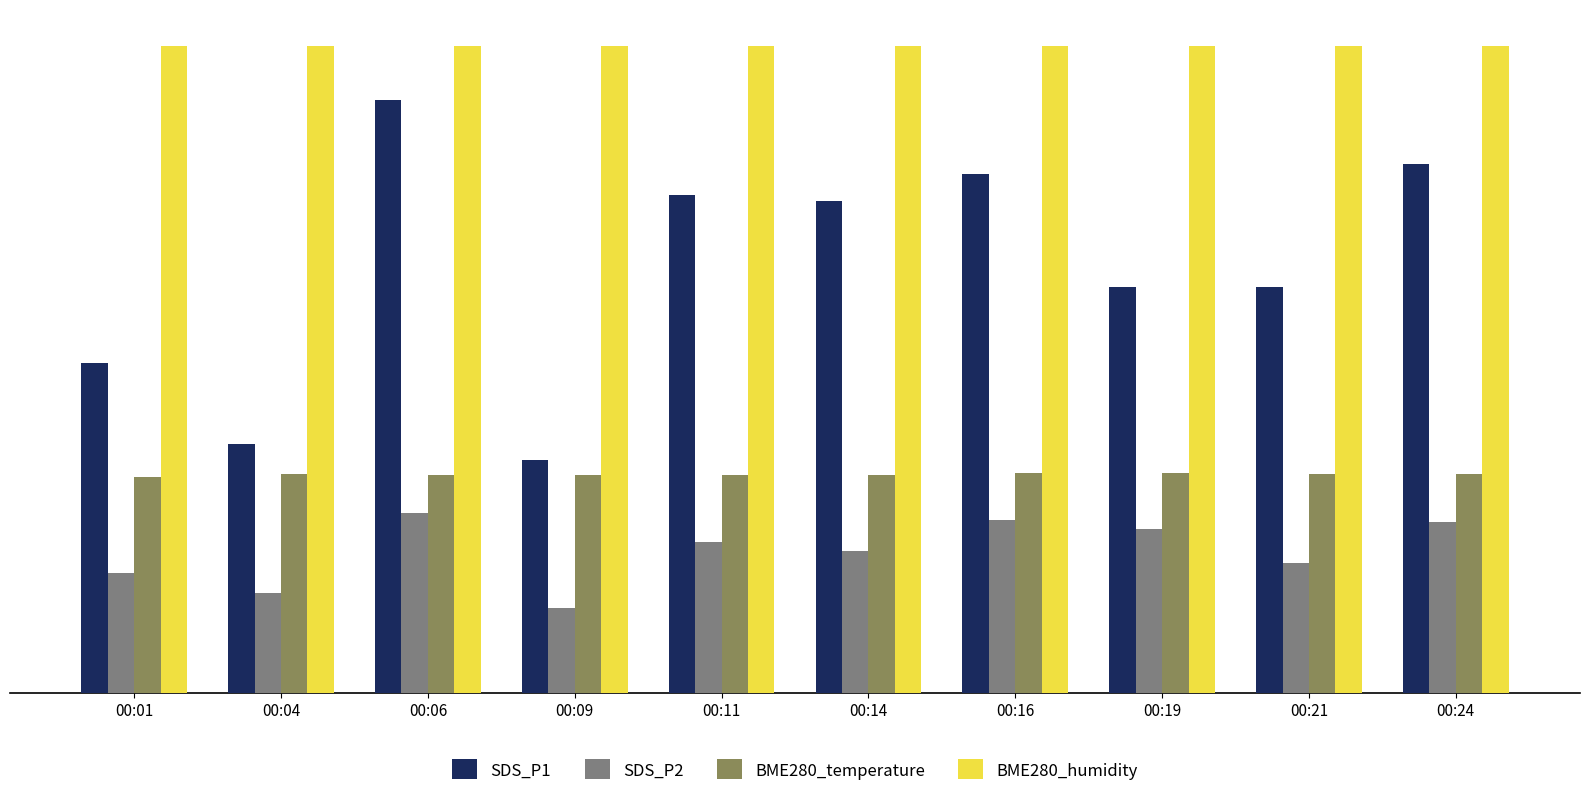

Which category has the highest value in the BME280_temperature series?

00:16